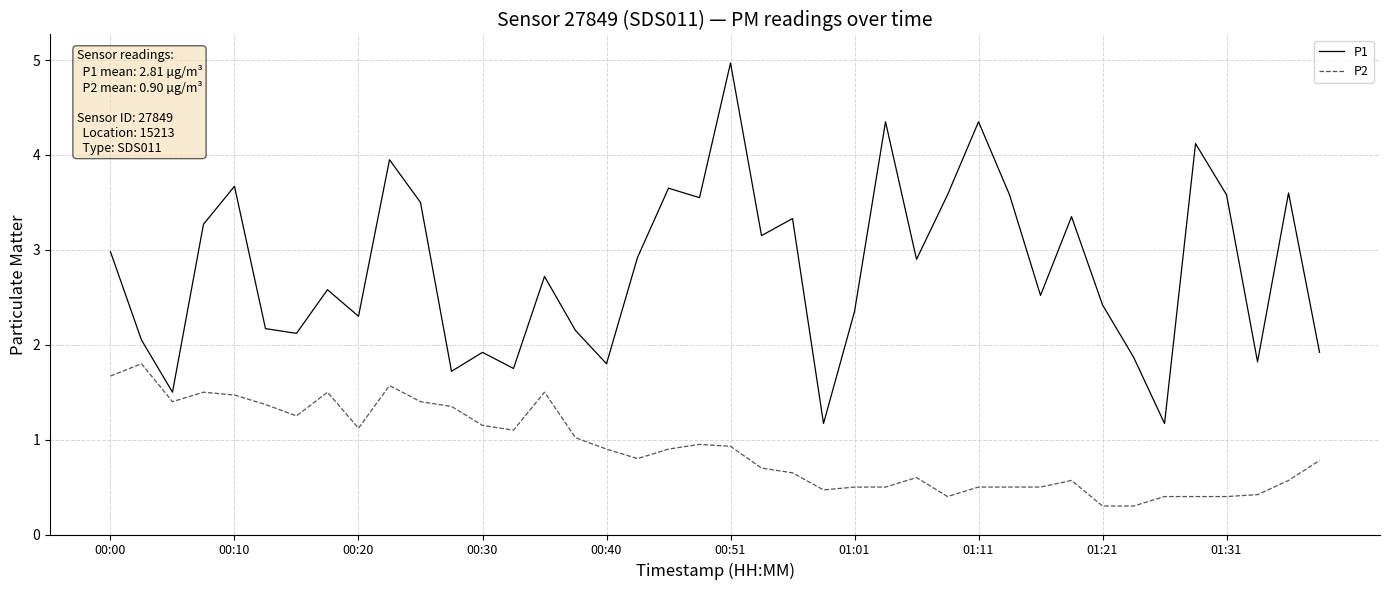

What is the greatest value displayed?

5.0